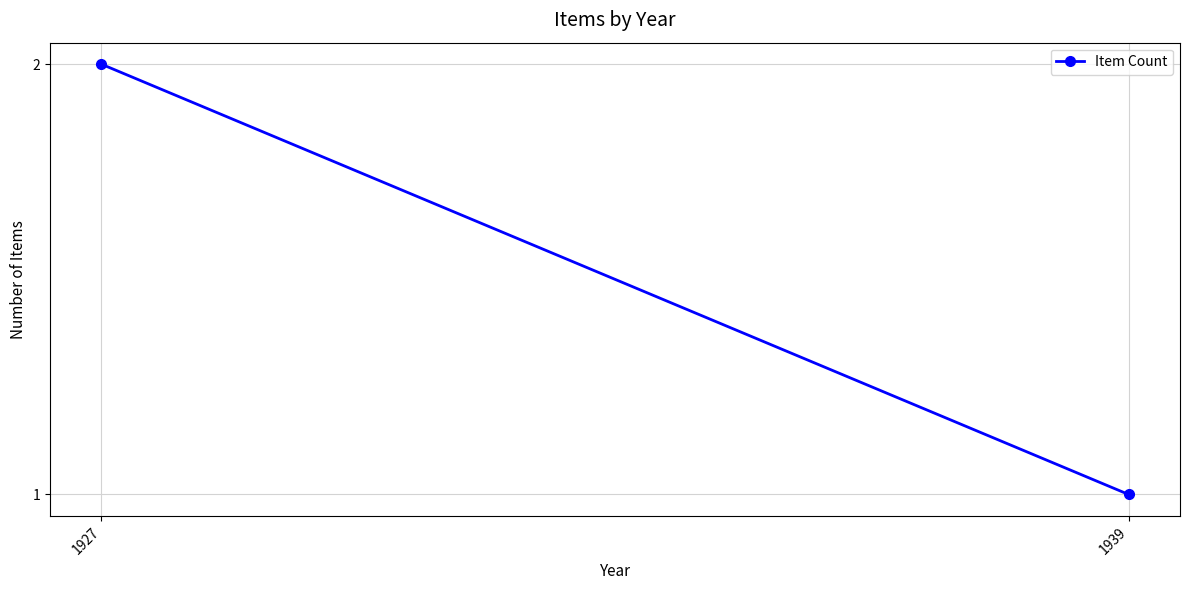

At which label is the value closest to 1?

1939